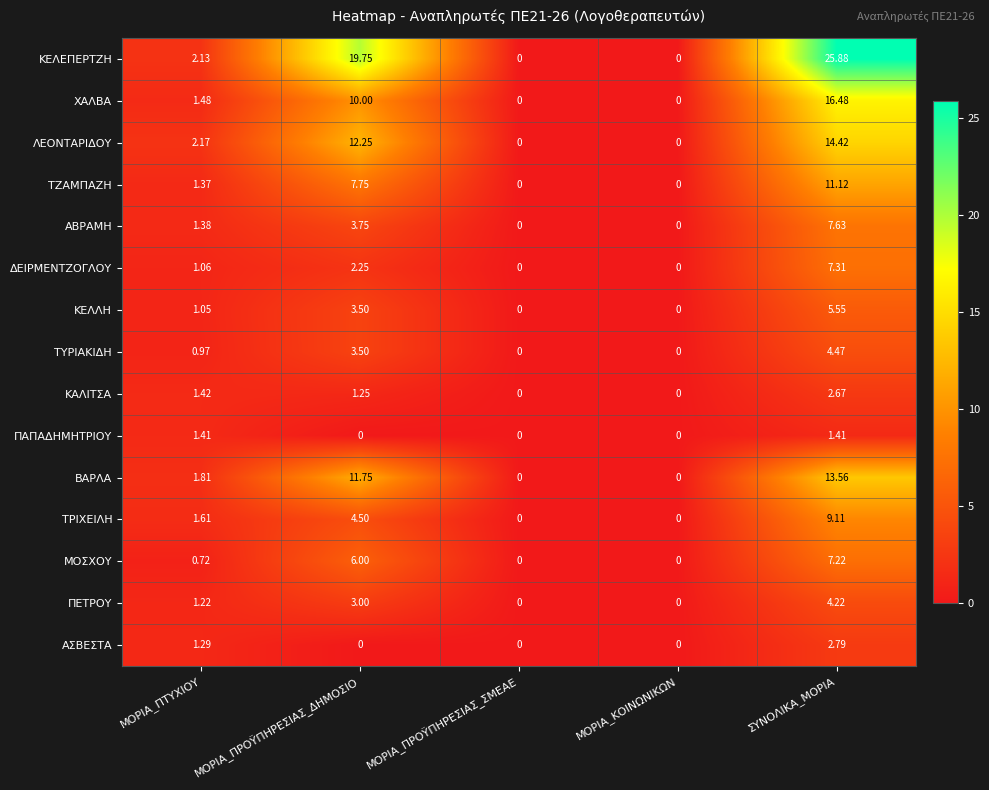

Which category has the highest value across all series?

ΣΥΝΟΛΙΚΑ_ΜΟΡΙΑ